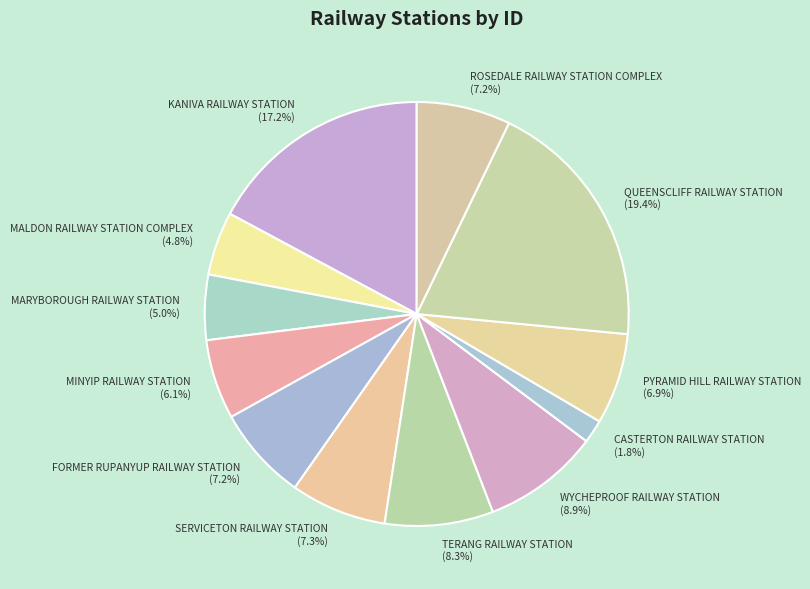

What is the largest slice in the pie chart?

QUEENSCLIFF RAILWAY STATION